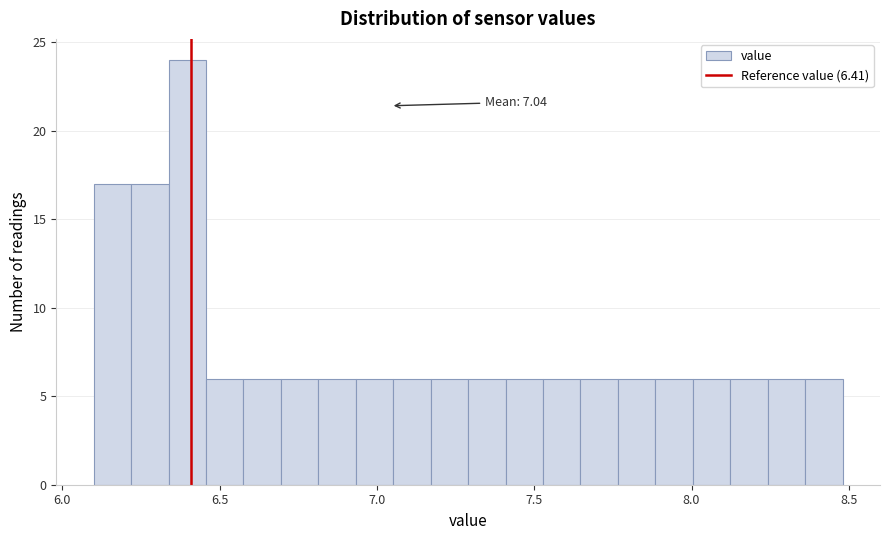

Around what value on the x-axis is the tallest bar? Give the approximate position of its centre, as read against the axis.

6.40